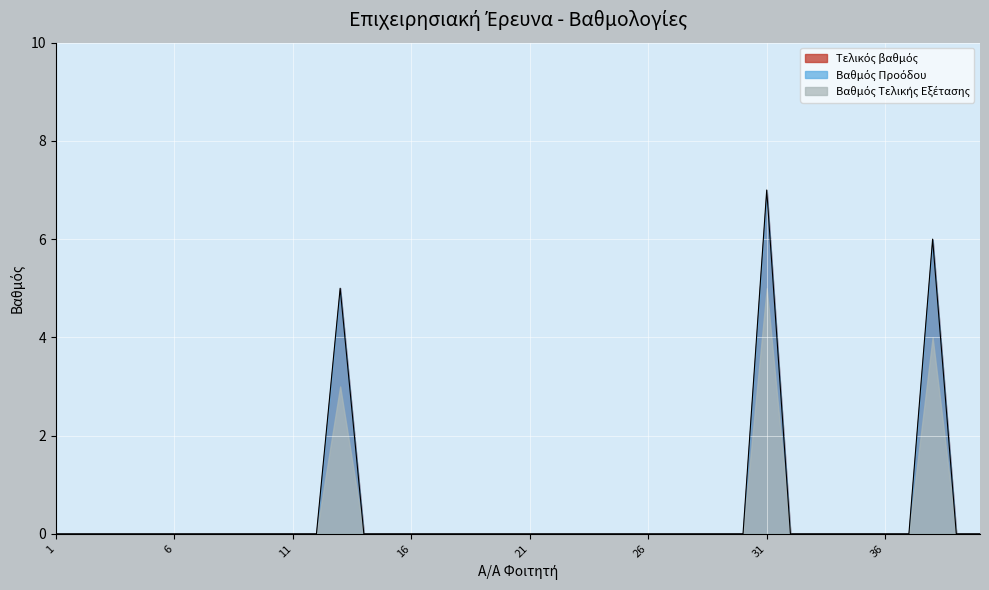

What is the difference between the second highest and minimum values in the Τελικός βαθμός series?

6